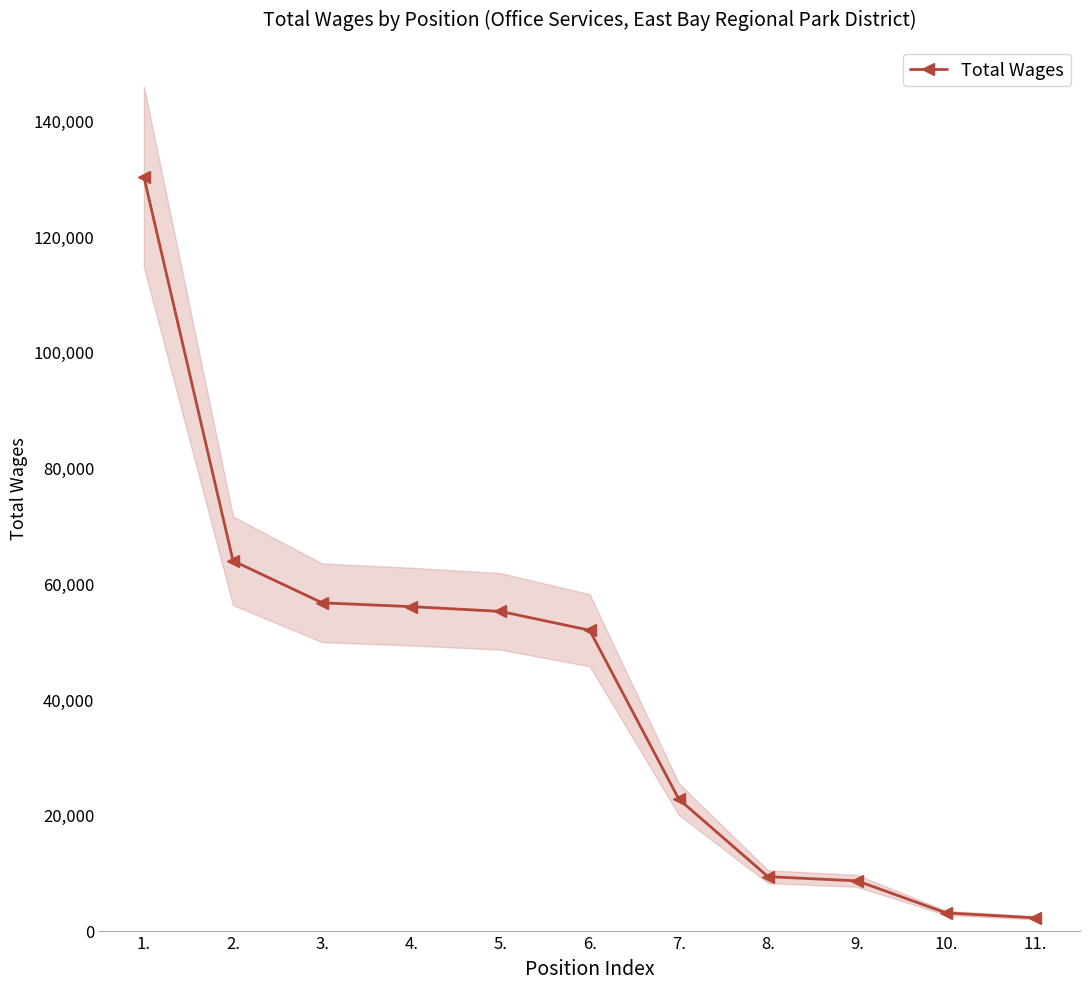

What position from the right is 6.?

6